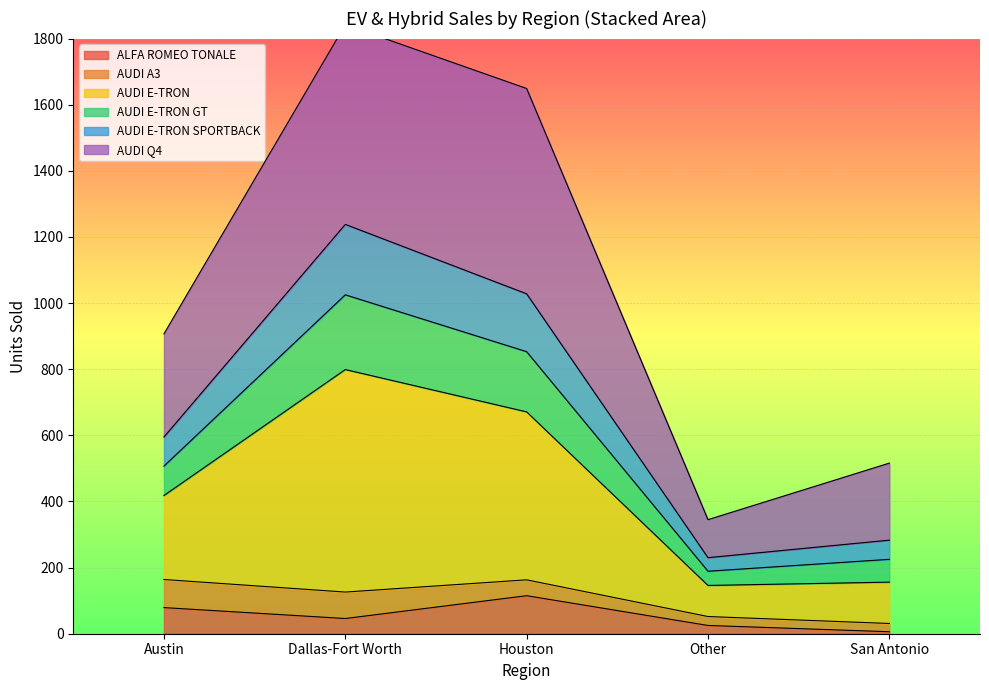

True or false: ALFA ROMEO TONALE has a value of 46 at Dallas-Fort Worth.

True